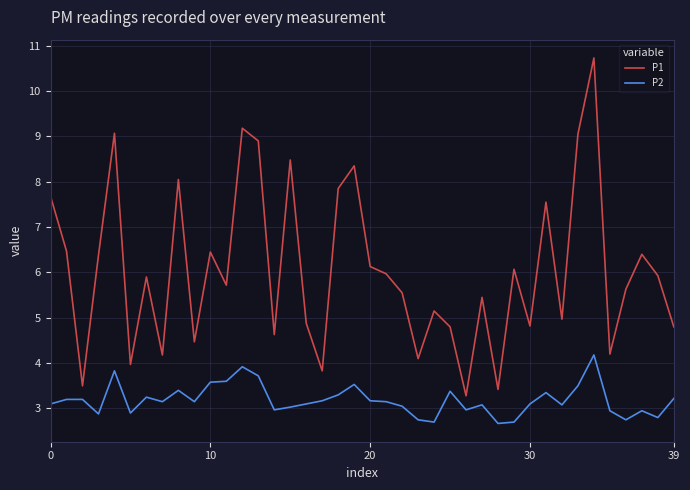

What is the highest value of the P2 series?

4.2